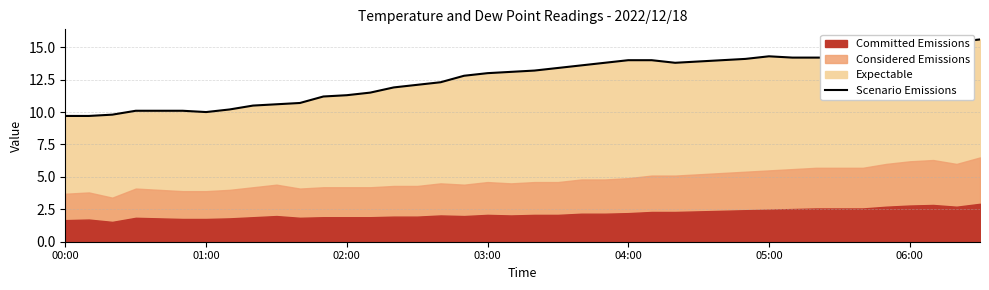

The Scenario Emissions series shows 7.9 at 03:00. True or false?

False